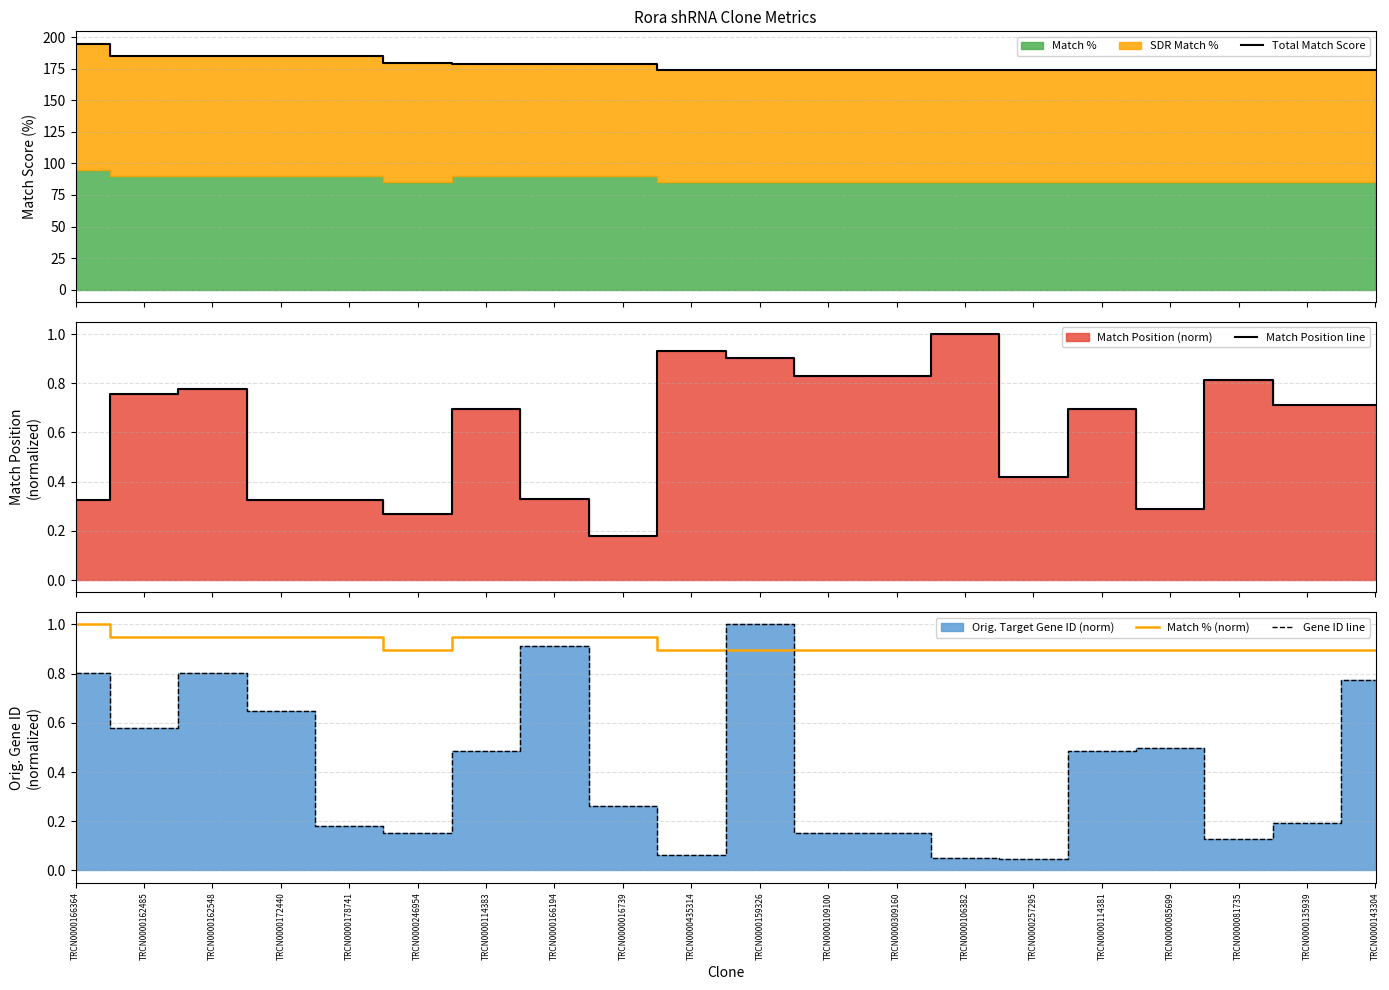

Count the number of data series in this chart.

4